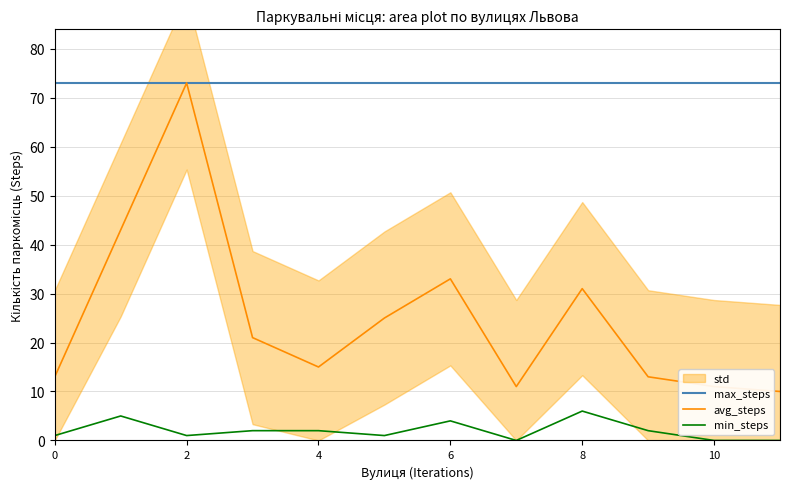

True or false: max_steps has a value of 34 at 2.

False